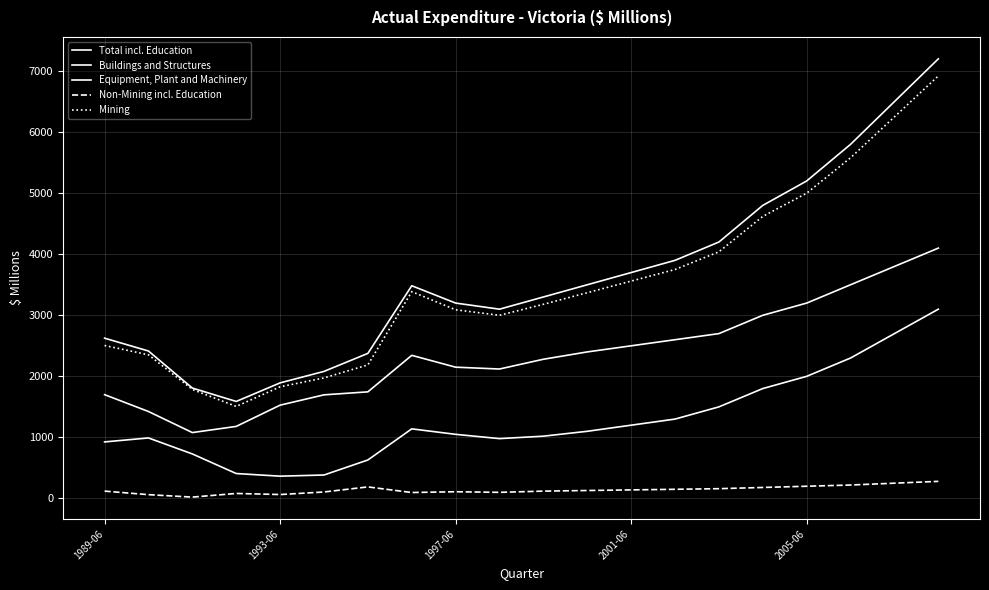

What is the difference between the maximum and minimum values in the Total incl. Education series?

5611